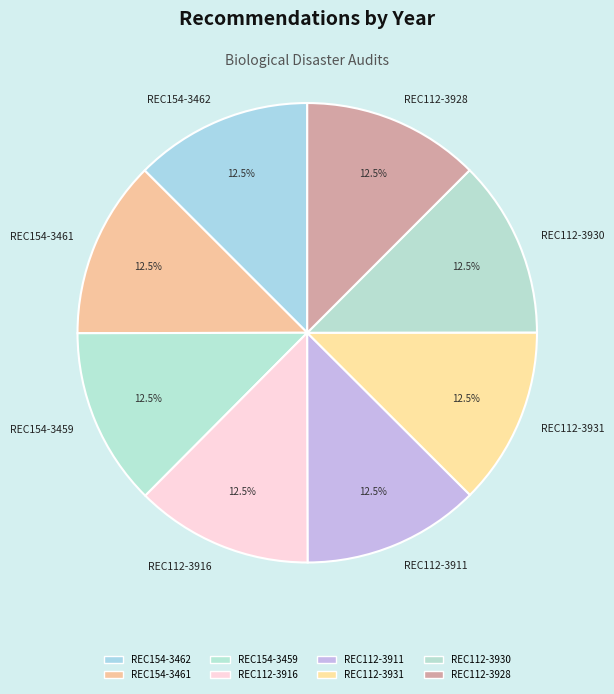

How many slices are in this pie chart?

8